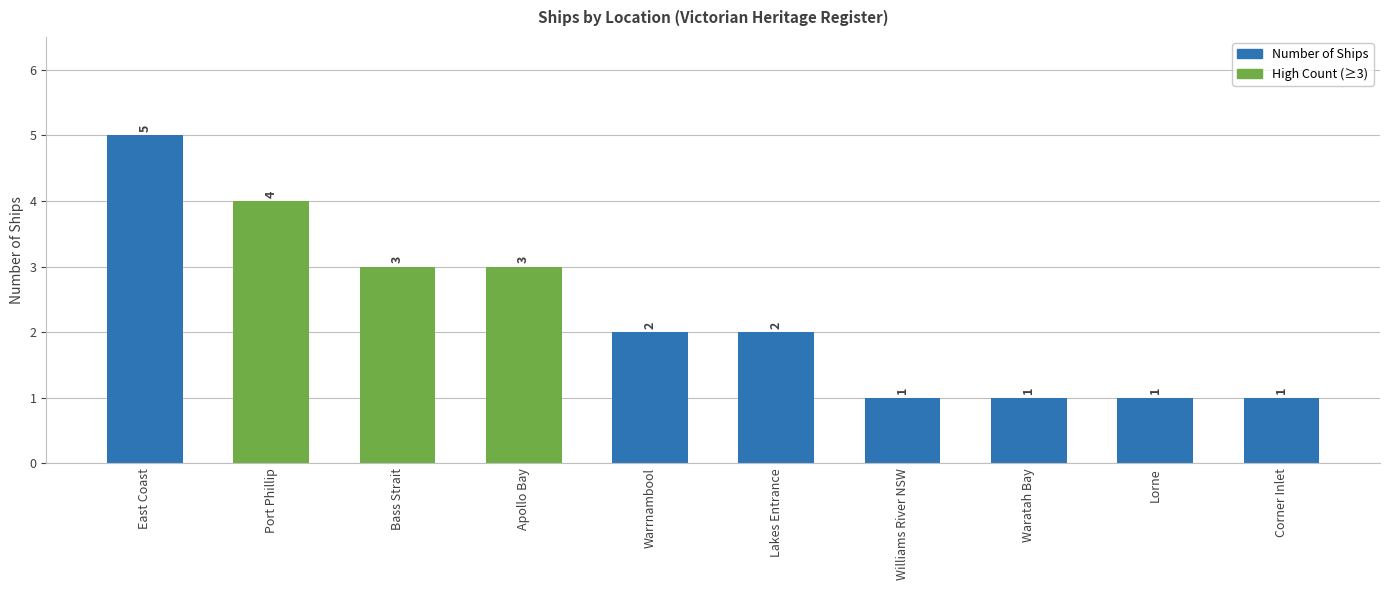

What position from the right is Corner Inlet?

1